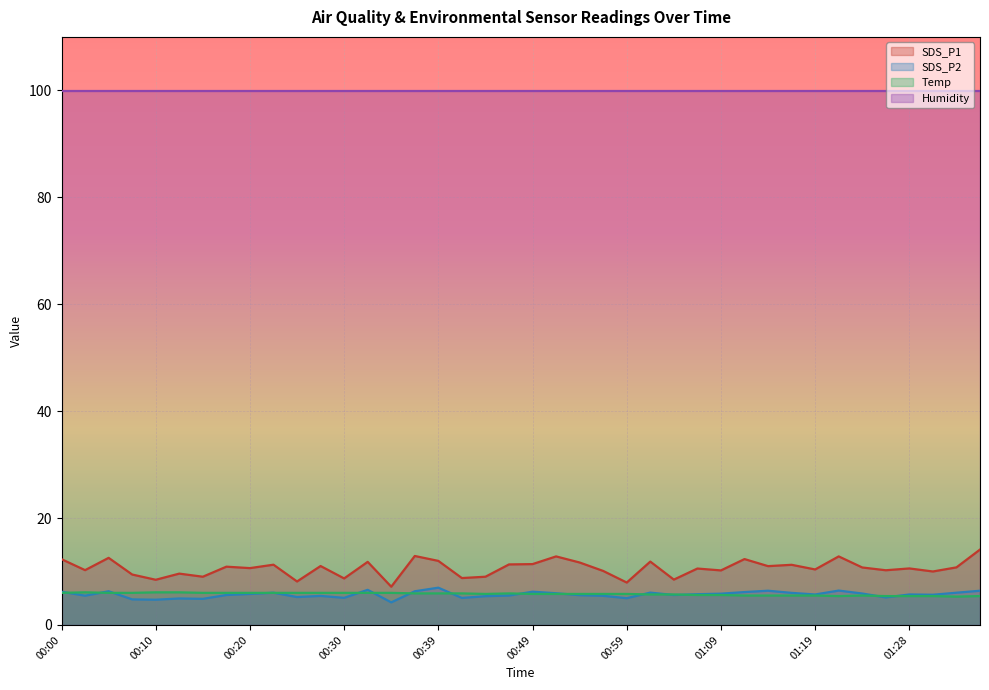

Which category has the highest value in the SDS_P2 series?

00:39